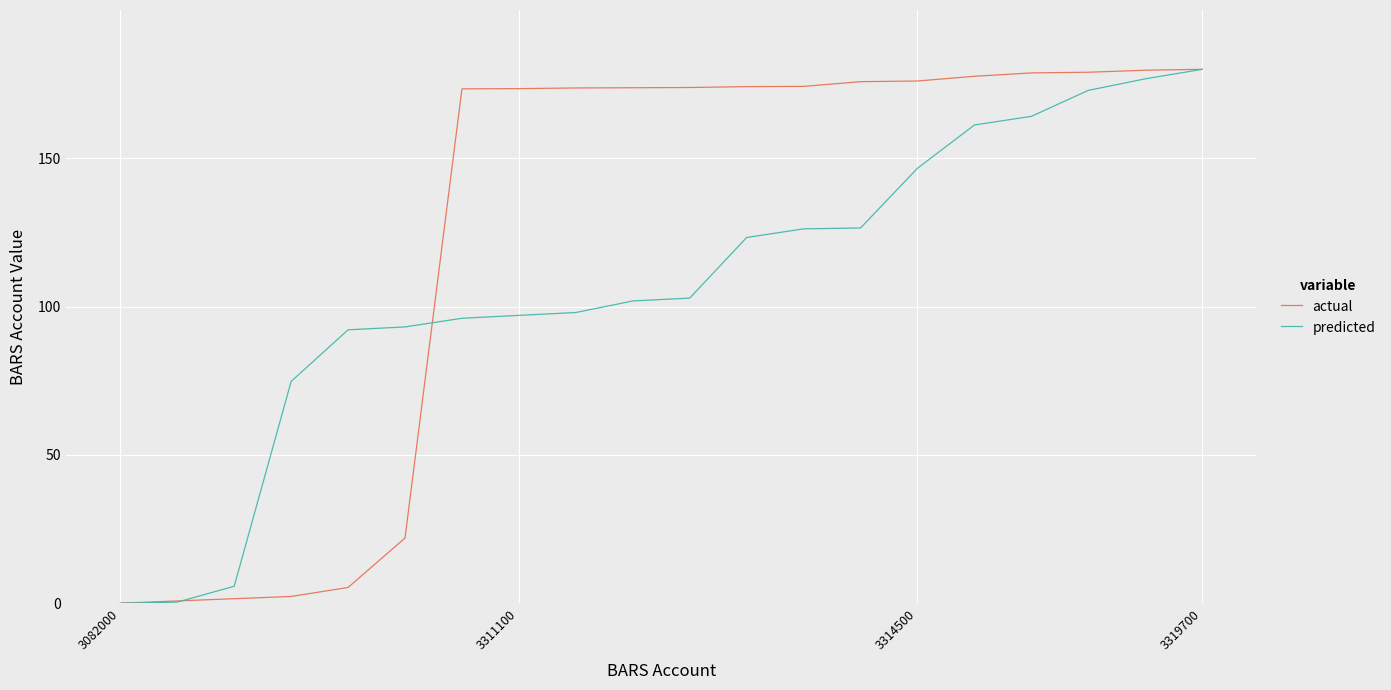

What is the highest value of the actual series?

180.0